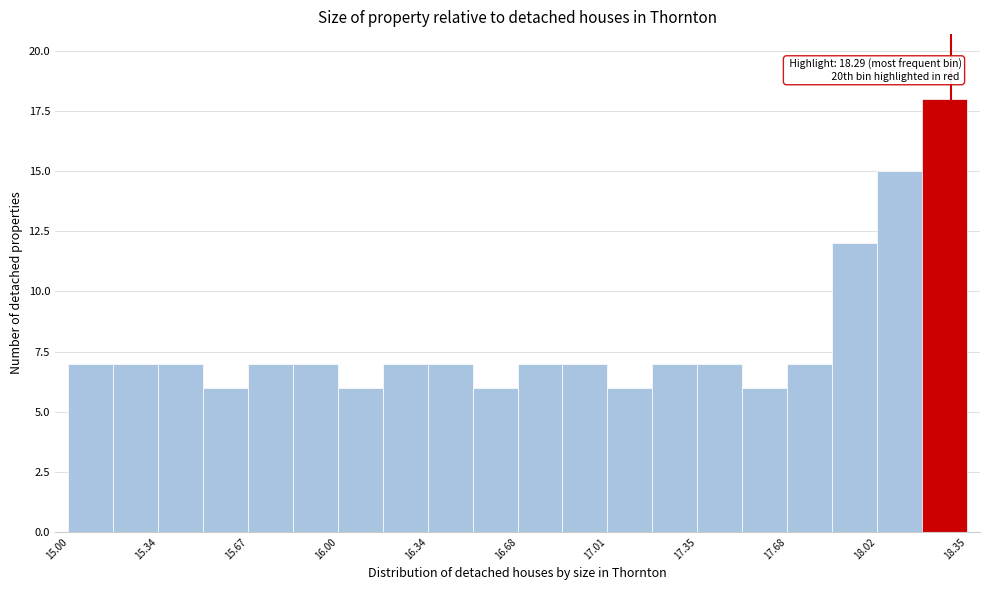

Around what value on the x-axis is the tallest bar? Give the approximate position of its centre, as read against the axis.

18.25